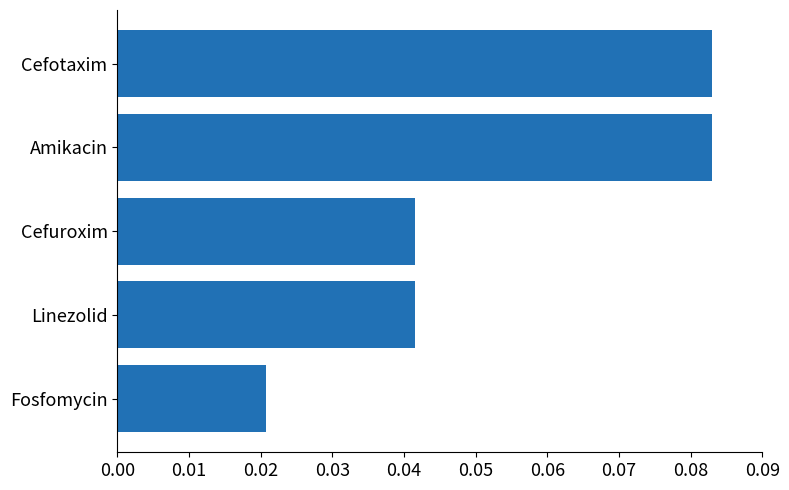

True or false: the data shows 0.0 at Cefotaxim.

False